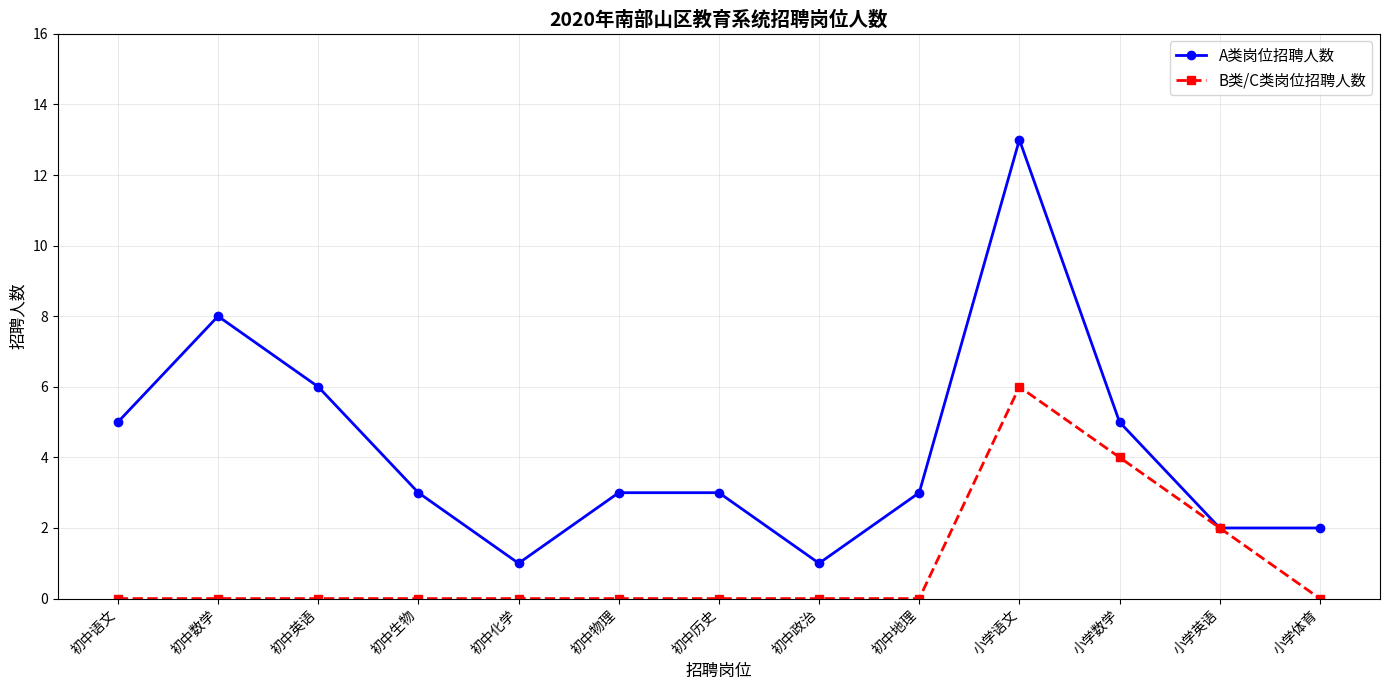

True or false: B类/C类岗位招聘人数 has a value of 2 at 小学英语.

True